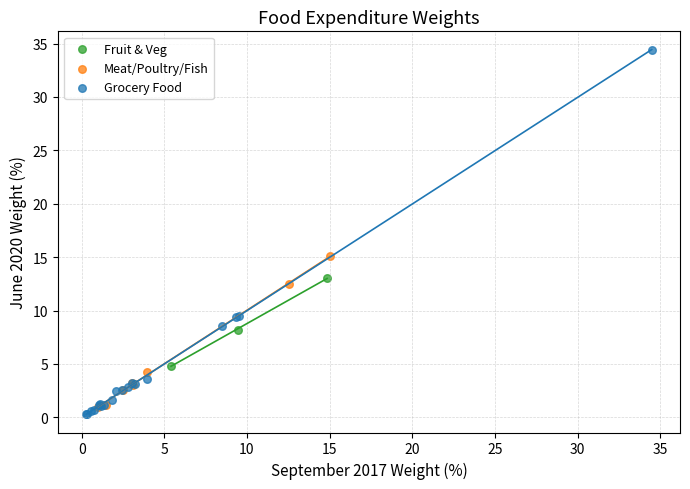

Which series reaches the maximum Y coordinate?

Grocery Food